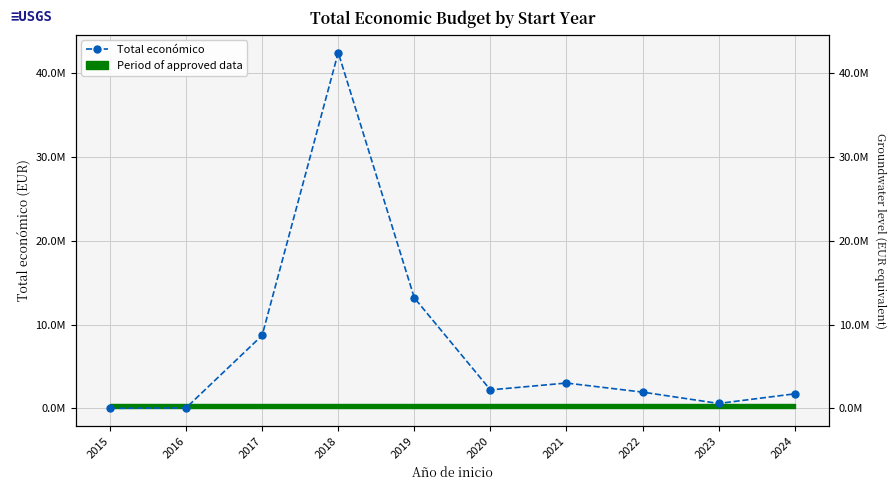

Between 2017 and 2018, which is larger?

2018